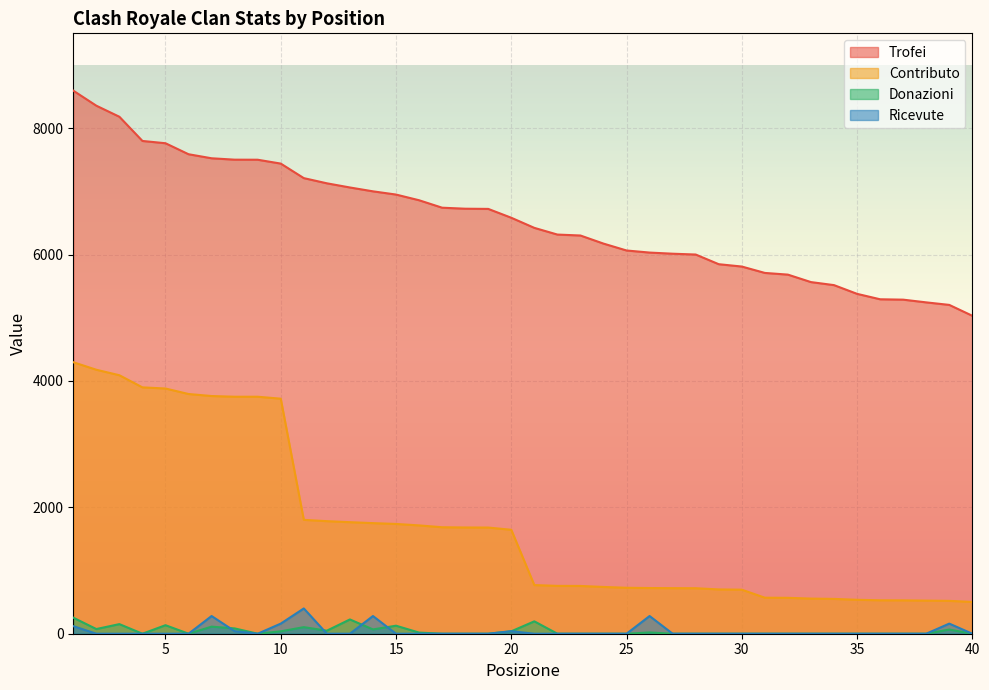

Reading left to right, what are all the values shown in this chart?

Trofei: 8593	8355	8180	7797	7761	7587	7523	7501	7500	7439	7209	7127	7061	7000	6949	6859	6741	6725	6722	6582	6422	6316	6301	6173	6064	6031	6013	6000	5847	5810	5709	5682	5564	5516	5378	5292	5286	5243	5203	5031
Contributo: 4296	4177	4090	3898	3880	3793	3761	3750	3750	3719	1802	1781	1765	1750	1737	1714	1685	1681	1680	1645	770	757	756	740	727	723	721	720	701	697	570	568	556	551	537	529	528	524	520	503
Donazioni: 254	74	152	0	135	0	112	84	0	38	104	48	226	68	127	18	0	0	0	38	196	0	0	0	0	20	0	0	0	0	0	0	0	0	0	0	0	0	66	0
Ricevute: 120	0	0	0	0	0	280	40	0	160	400	0	0	280	0	0	0	0	0	40	0	0	0	0	0	280	0	0	0	0	0	0	0	0	0	0	0	0	160	0